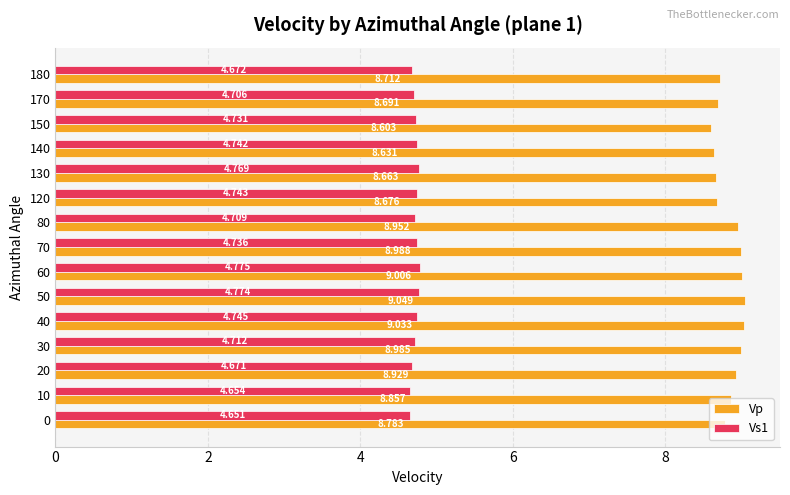

Is the value of Vs1 at 140 greater than the value of Vp at 20?

No